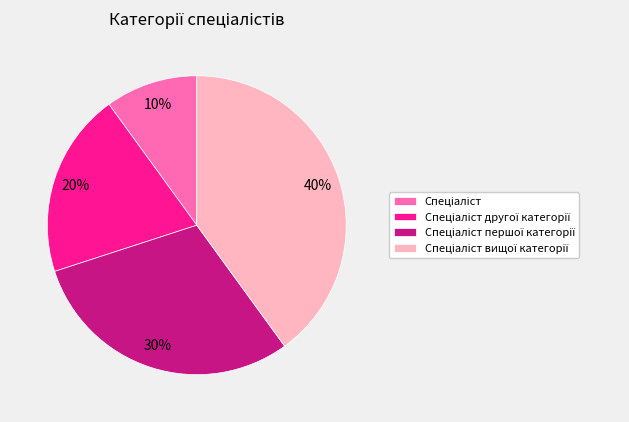

To the nearest percent, what is the difference between the largest and smallest slice percentages?

30%